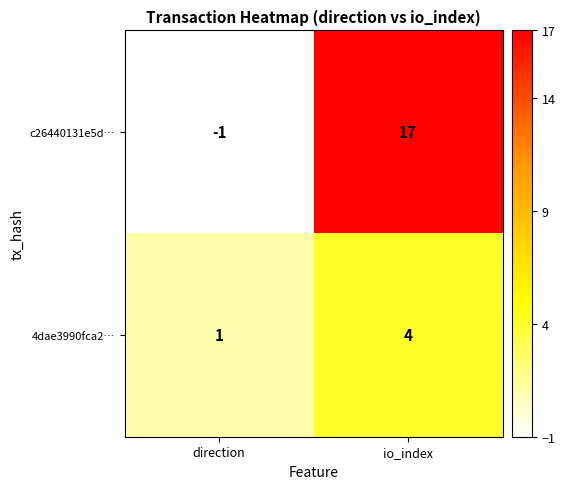

Is it true that c26440131e5d… equals 17 at io_index?

True